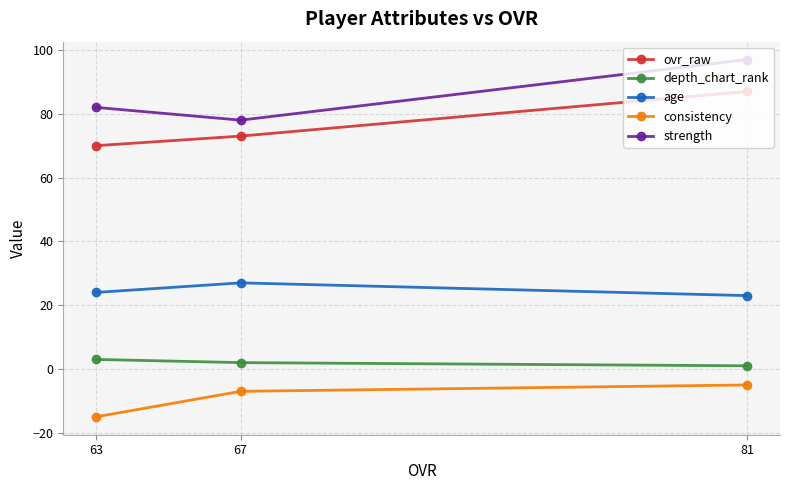

What is the difference between the highest and lowest values at 63?

97